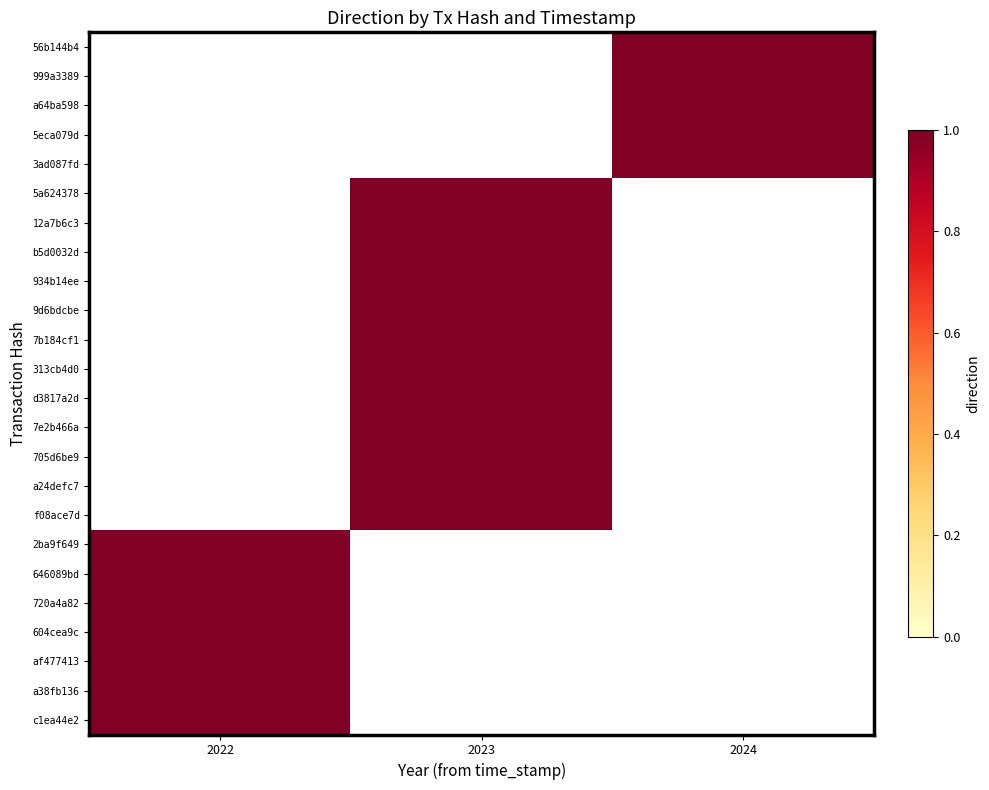

The a64ba598 series shows 0.4 at 2024. True or false?

False